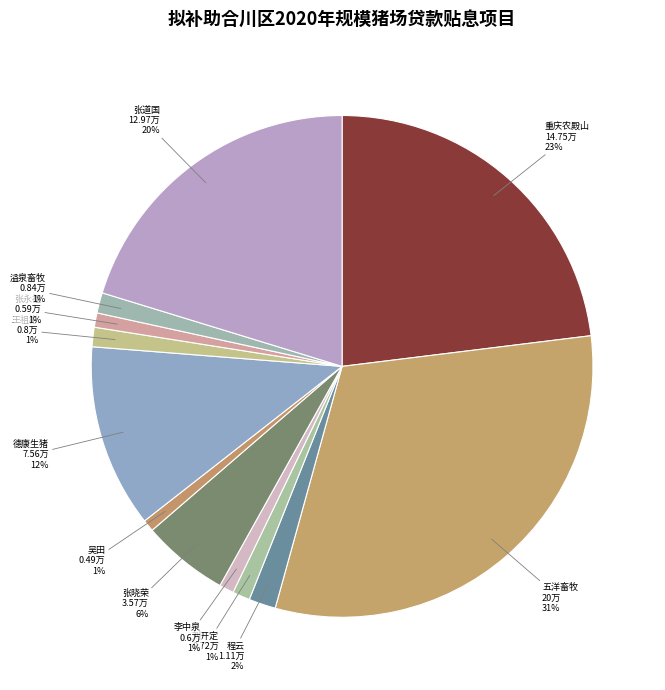

Does 李中泉 0.6万 represent more than half of the total?

No